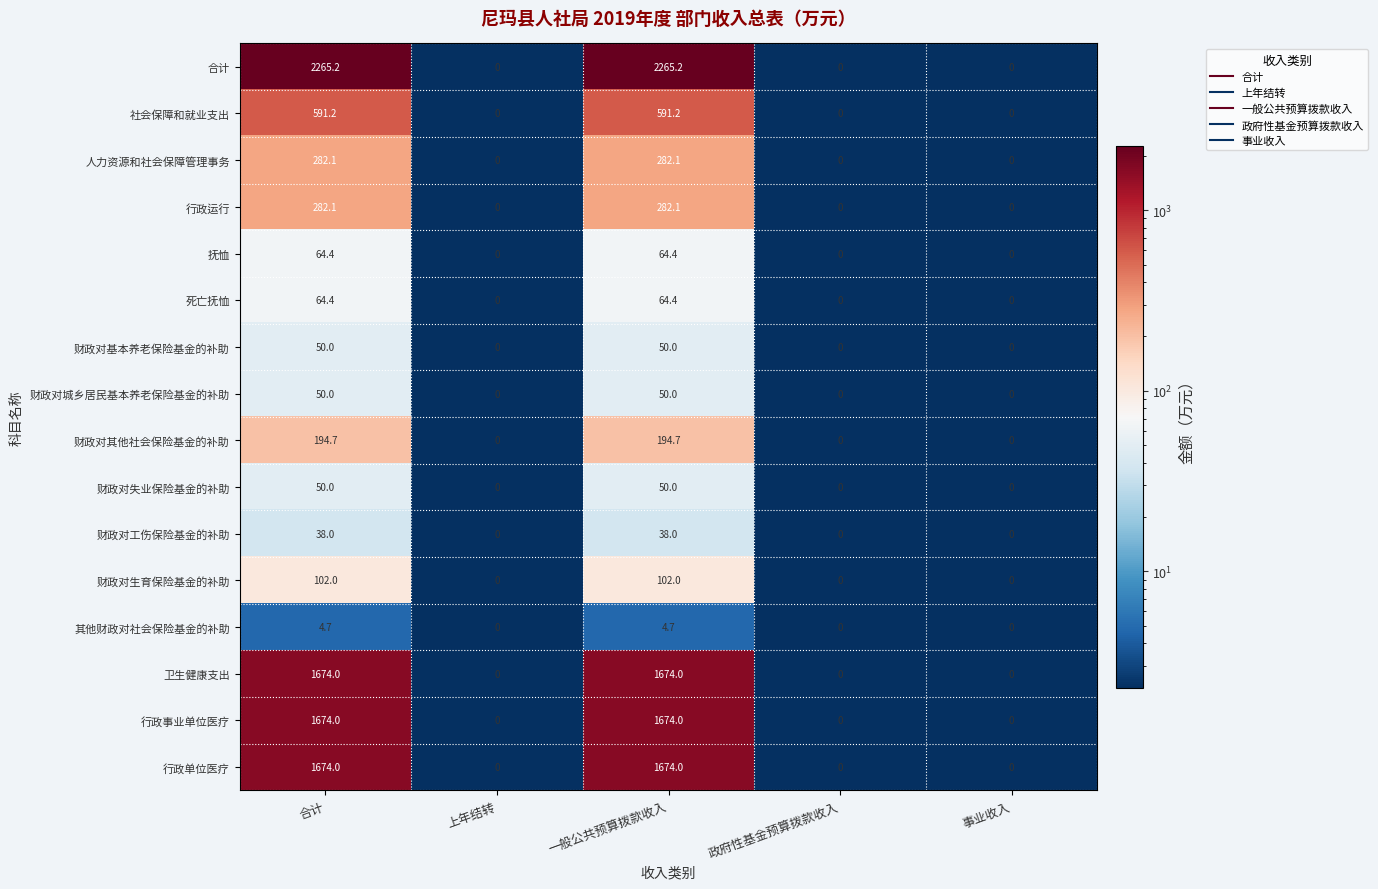

What is the highest value of the 死亡抚恤 series?

64.4